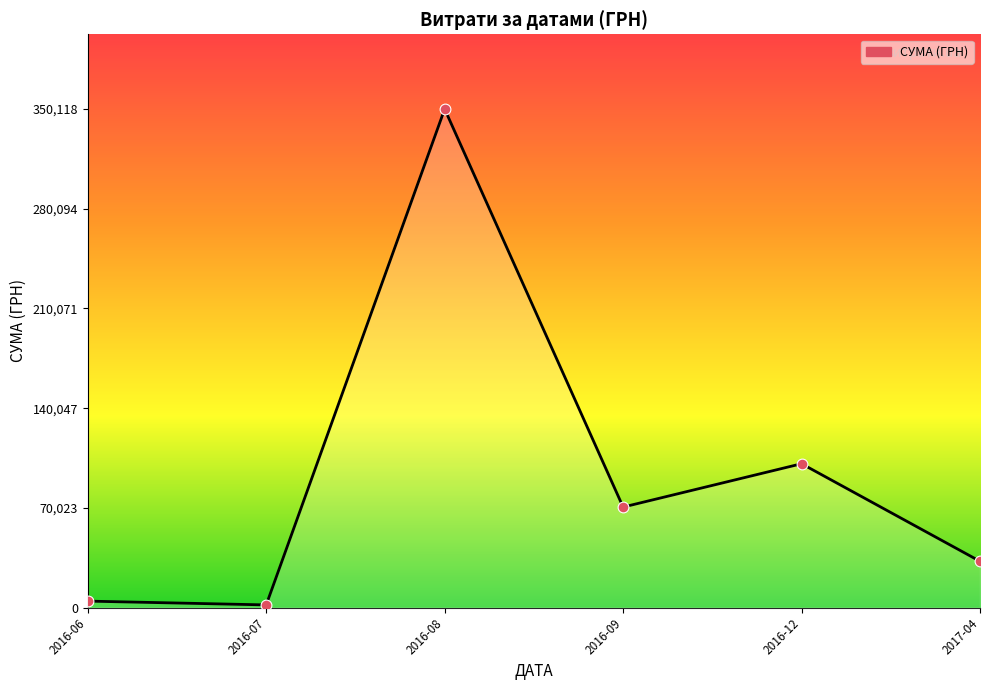

What is the ratio of the value at 2017-04 to the value at 2016-07?

17.3